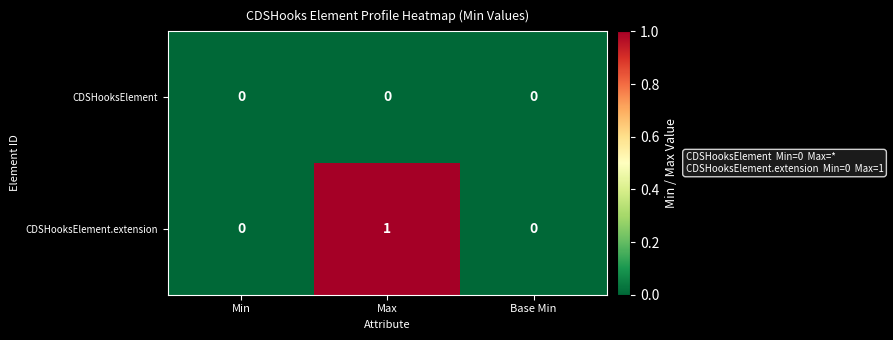

At which category is the sum across all series the highest?

Max